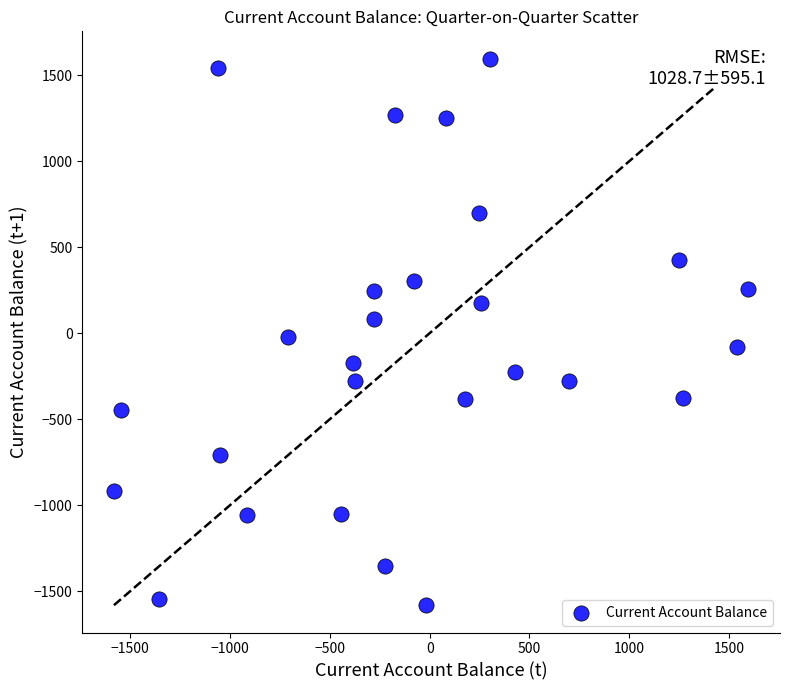

What is the range of Y values (max minus min)?

3177.8